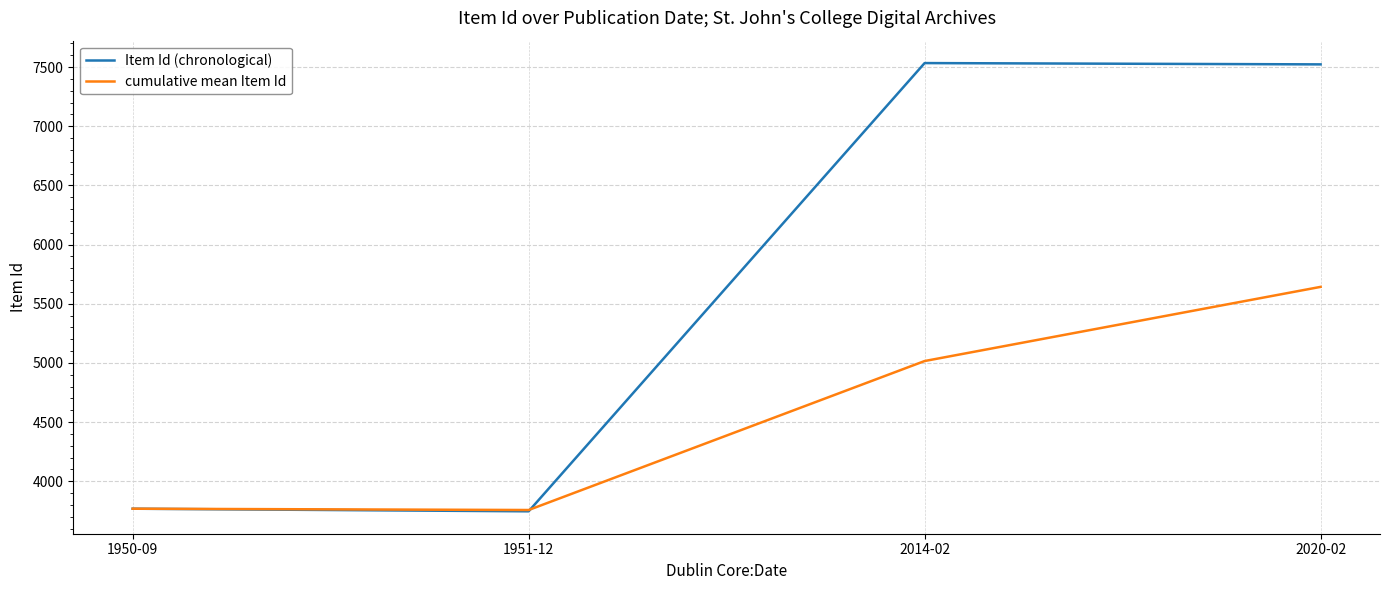

At which label is Item Id (chronological) closest to 5640?

1950-09